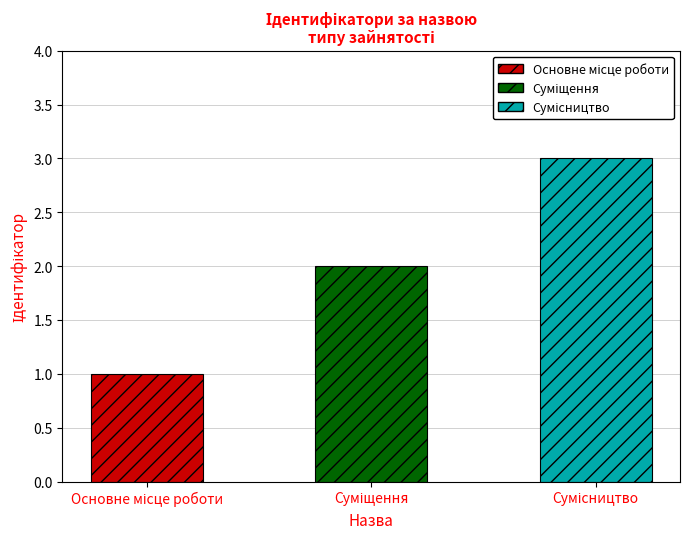

What is the sum of all values?

6